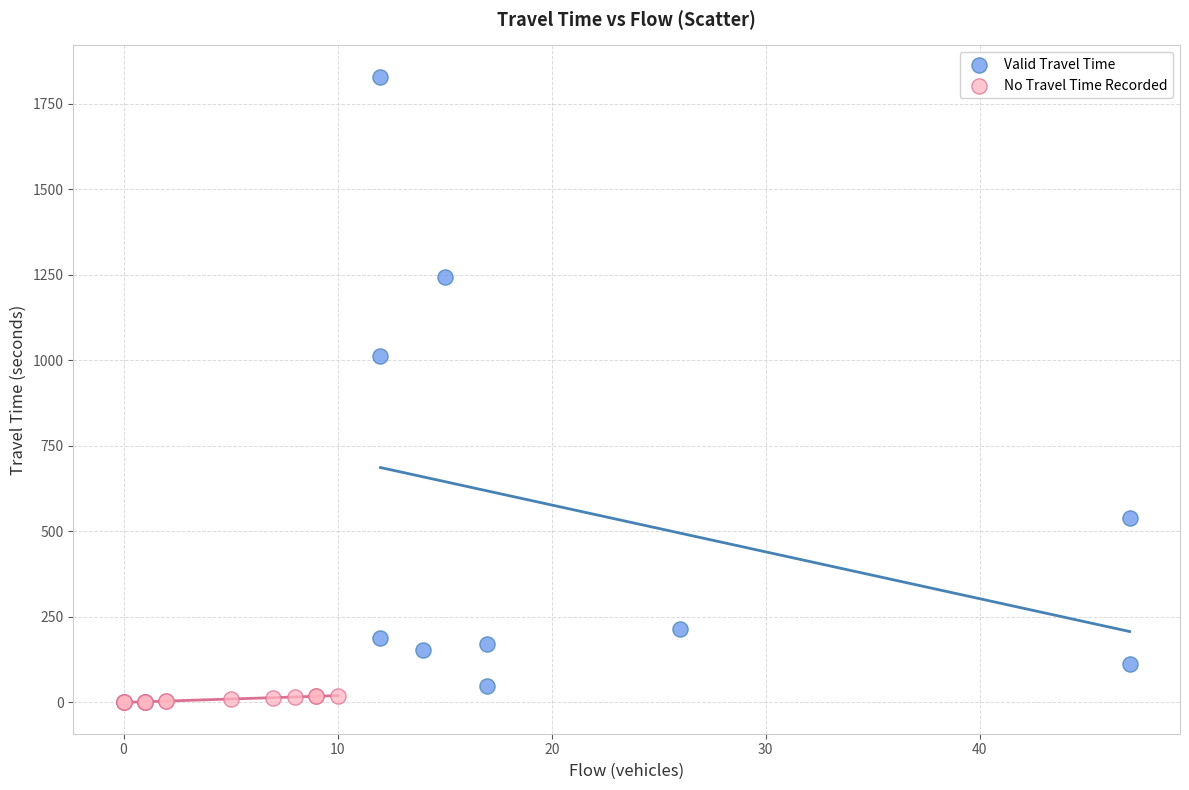

Which series contains the highest Y value?

Valid Travel Time